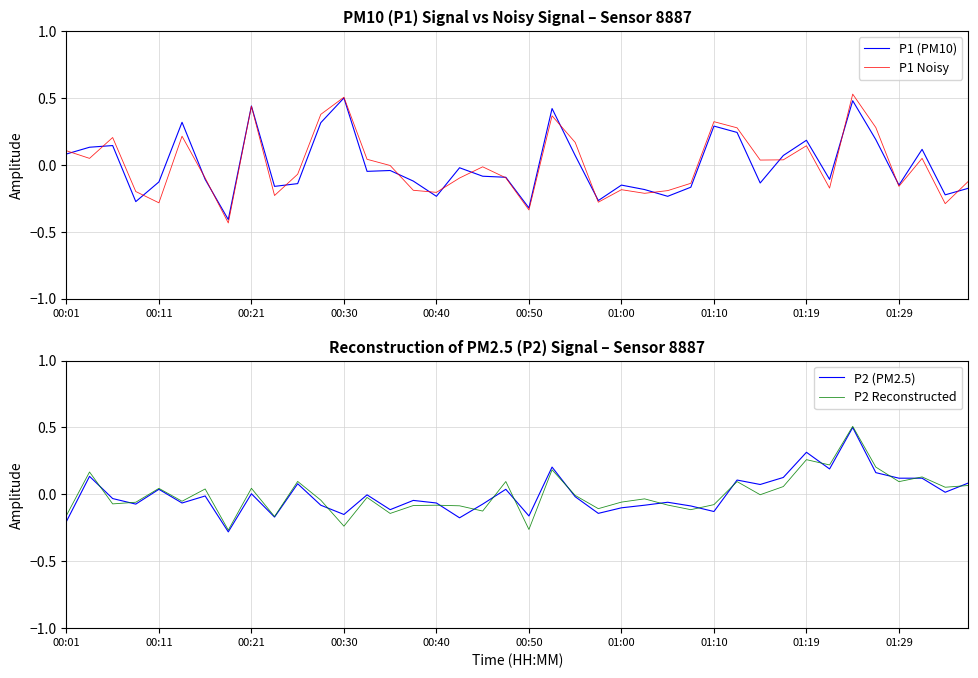

Which series has the largest total across all categories?

P1 Noisy